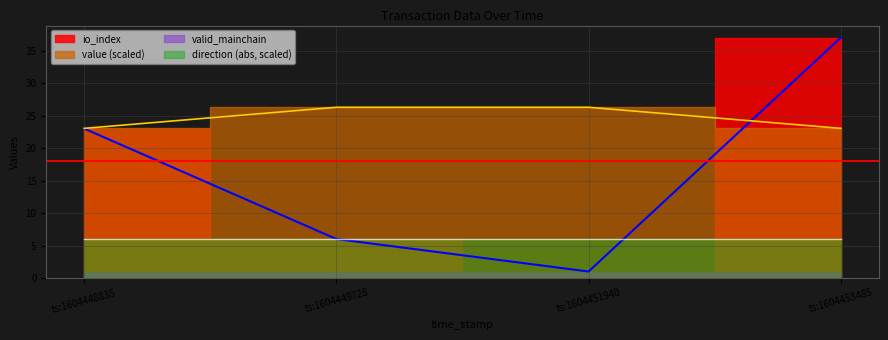

What is the lowest value of the value series?

23.0